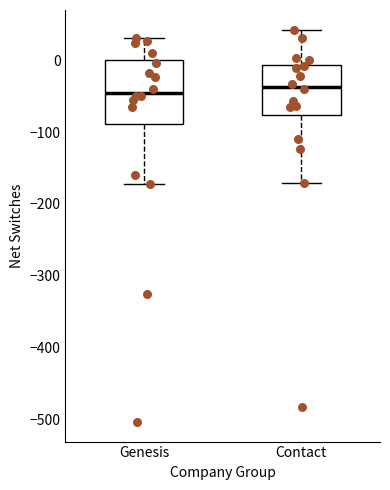

Reading left to right, transcribe this box plot: for each box, give where its median line is, the range the box spans, and where its two whiskers end, as read against the y-axis. The values are not printed on the chart, so give them approximately, as read against the axis.

Genesis: median -40, box -90 to 0, whiskers -170 to 30
Contact: median -40, box -80 to -10, whiskers -170 to 40